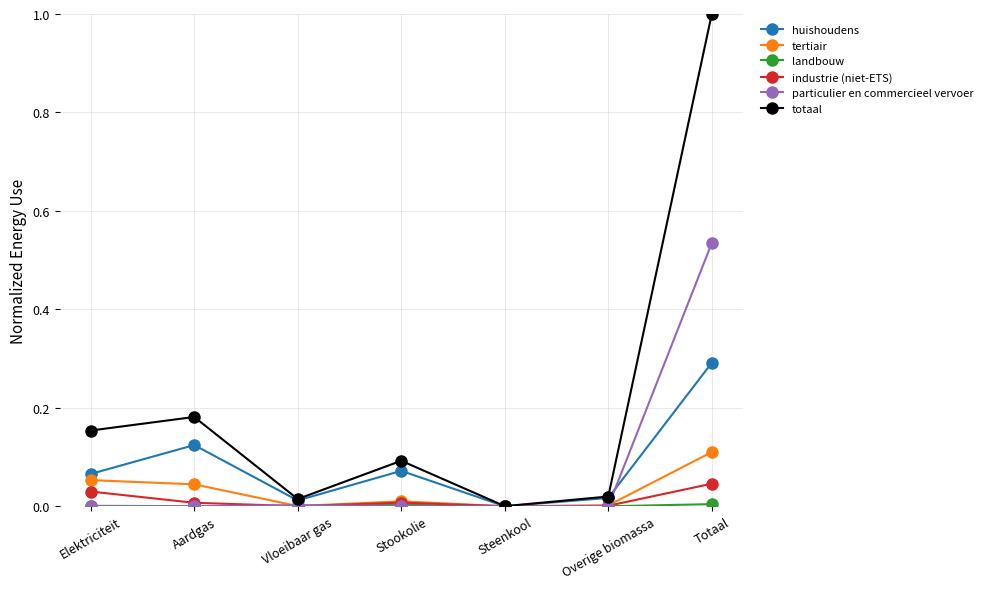

Where is huishoudens nearest to the value 0?

Steenkool